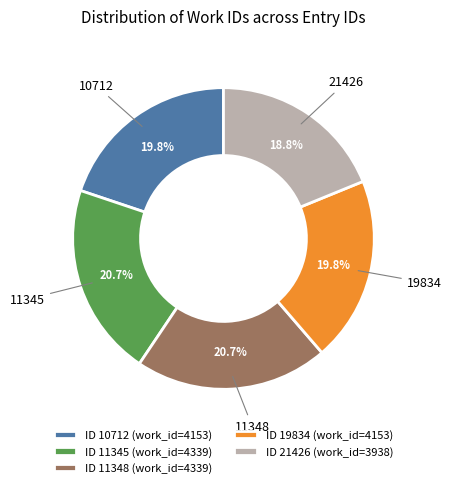

How many slices are in this pie chart?

5